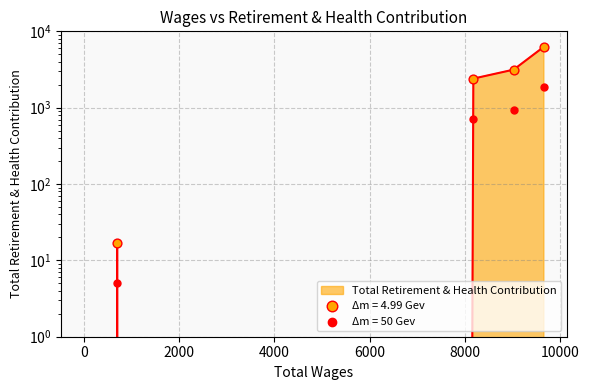

Between 8178.0 and 1800.0, which is larger?

8178.0